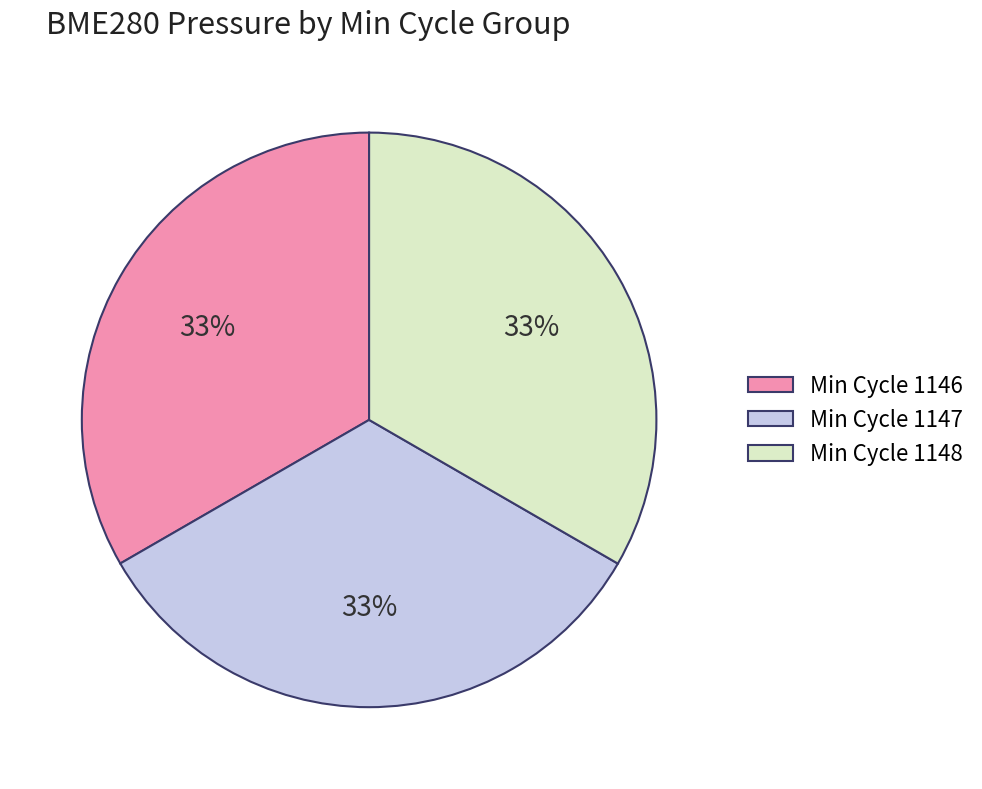

To the nearest percent, what is the average slice percentage?

33%